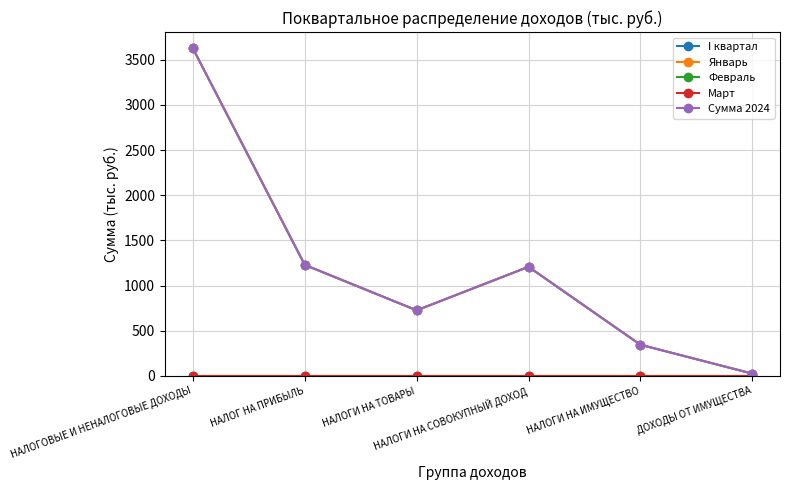

At which label is Сумма 2024 closest to 1826?

НАЛОГ НА ПРИБЫЛЬ